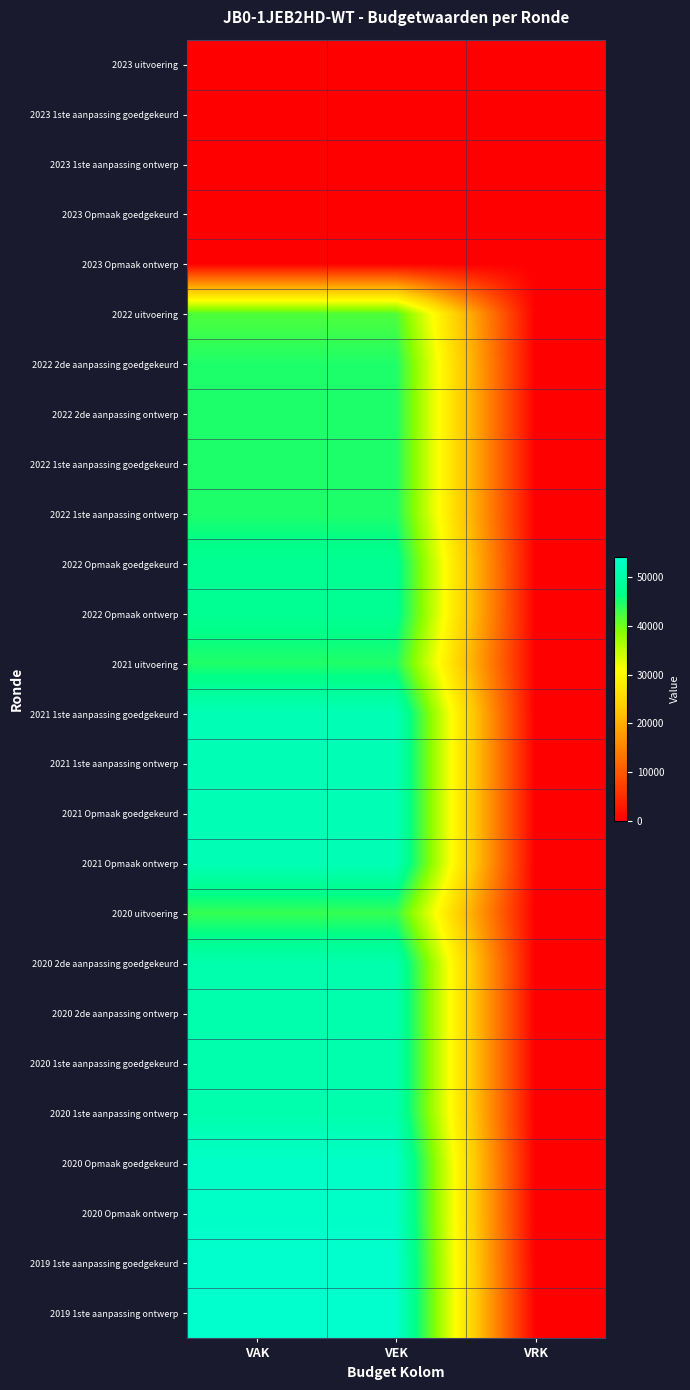

At how many categories does at least one series exceed 36669?

2